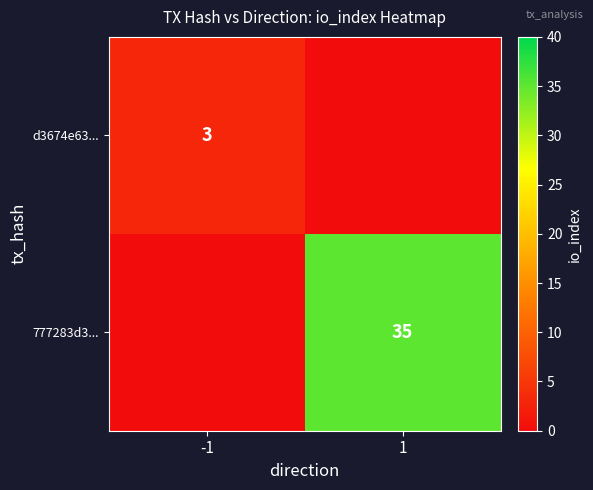

Is the value of d3674e63... at -1 greater than the value of 777283d3... at 1?

No